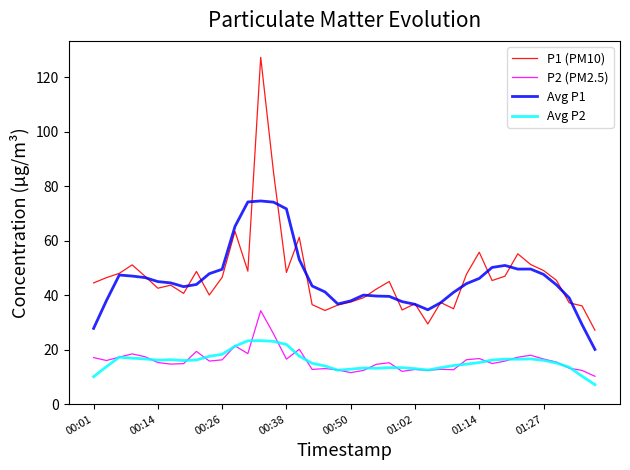

Which series has the largest total across all categories?

P1 (PM10)